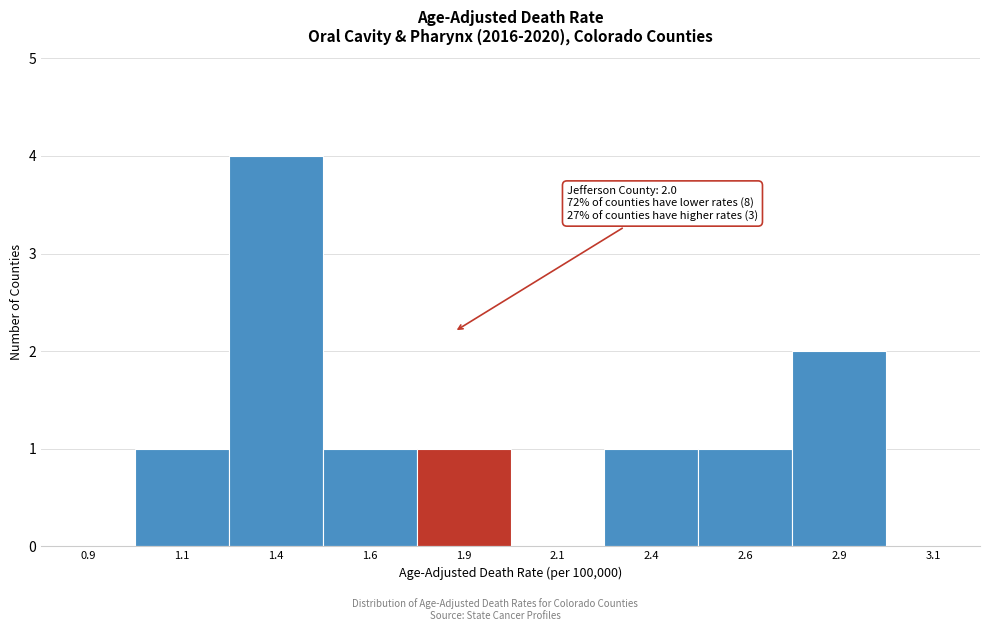

Reading left to right, what are all the values shown in this chart?

0.9=0	1.1=1	1.4=4	1.6=1	1.9=1	2.1=0	2.4=1	2.6=1	2.9=2	3.1=0